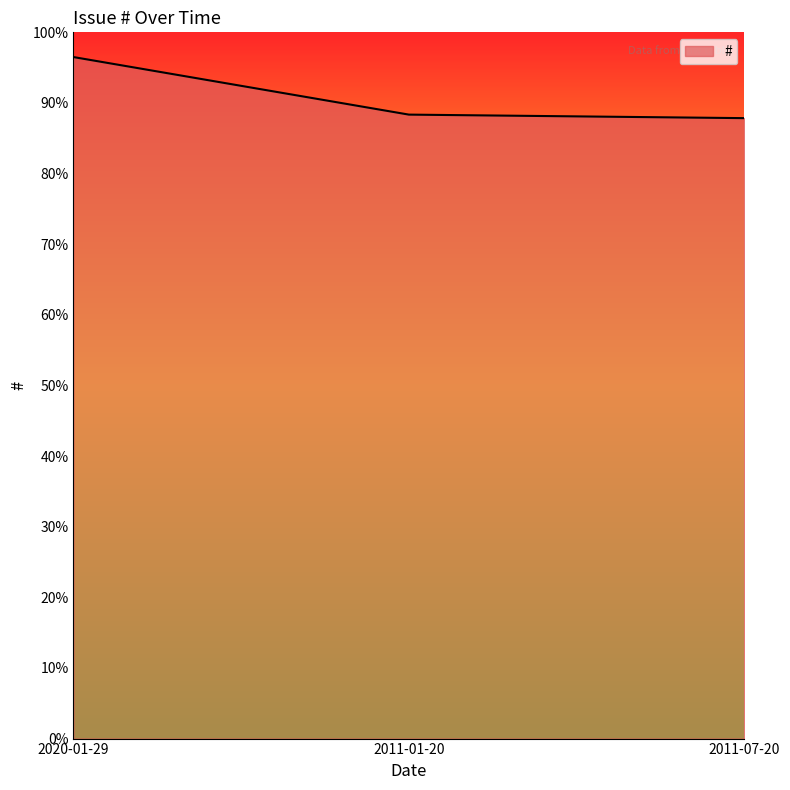

What is the average value?

90.9